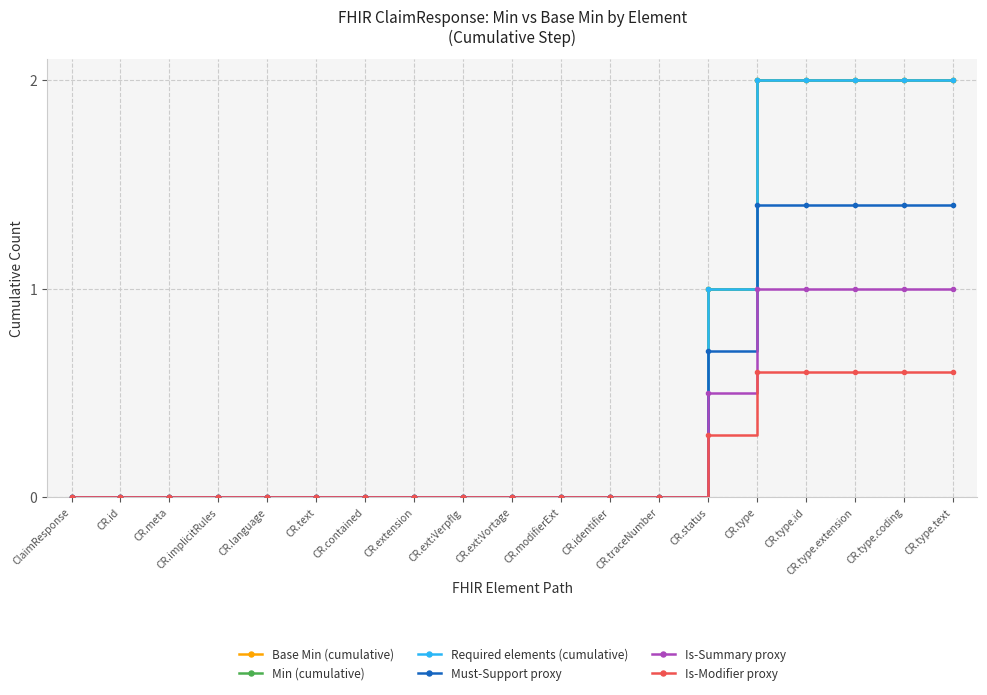

Is this an area chart (filled region under the line)?

No